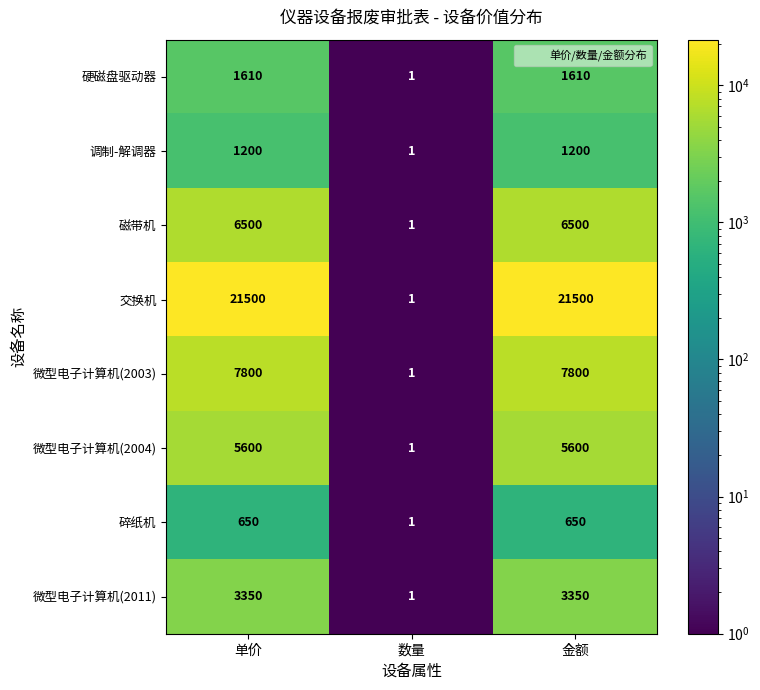

Reading left to right, transcribe all the data shown in this chart.

硬磁盘驱动器: 单价=1610	数量=1	金额=1610
调制-解调器: 单价=1200	数量=1	金额=1200
磁带机: 单价=6500	数量=1	金额=6500
交换机: 单价=21500	数量=1	金额=21500
微型电子计算机(2003): 单价=7800	数量=1	金额=7800
微型电子计算机(2004): 单价=5600	数量=1	金额=5600
碎纸机: 单价=650	数量=1	金额=650
微型电子计算机(2011): 单价=3350	数量=1	金额=3350